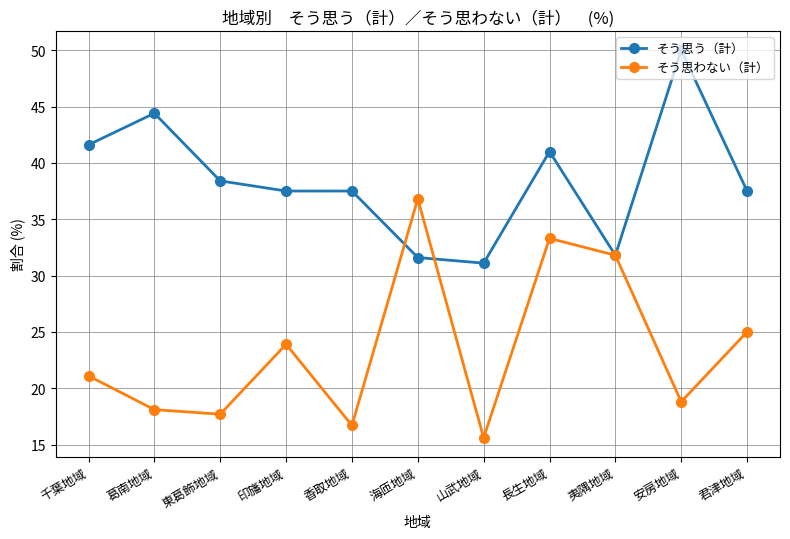

What is the highest value of the そう思わない（計） series?

36.8